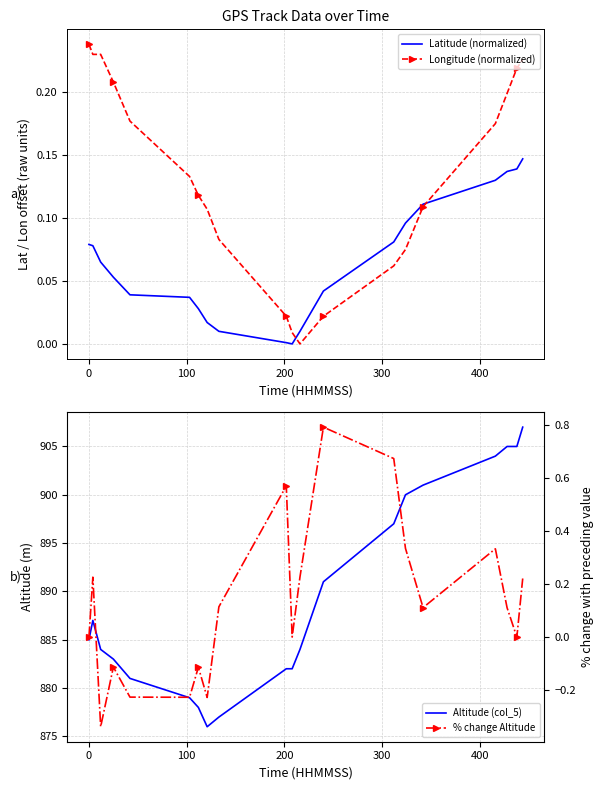

How many series are shown in this chart?

4